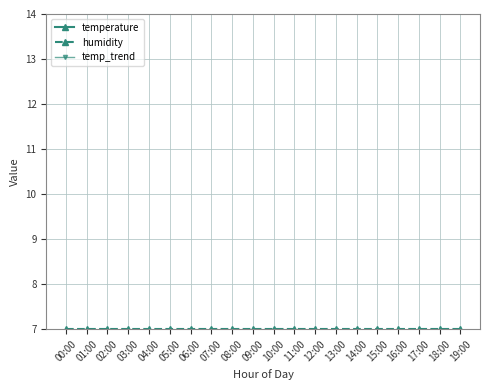

True or false: humidity and temperature intersect in this chart.

False